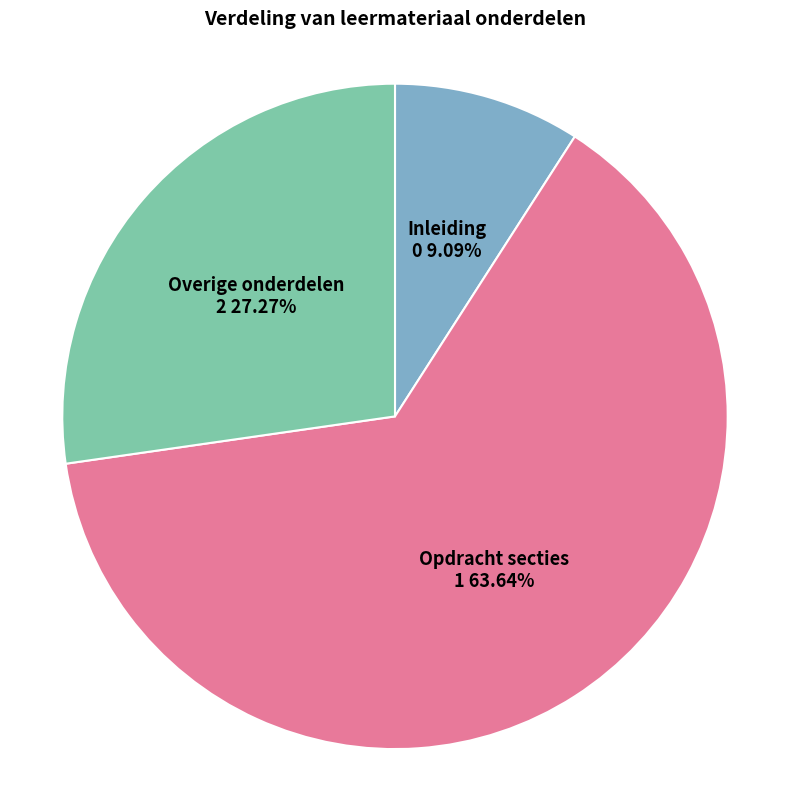

Between Overige onderdelen and Inleiding, which is larger?

Overige onderdelen